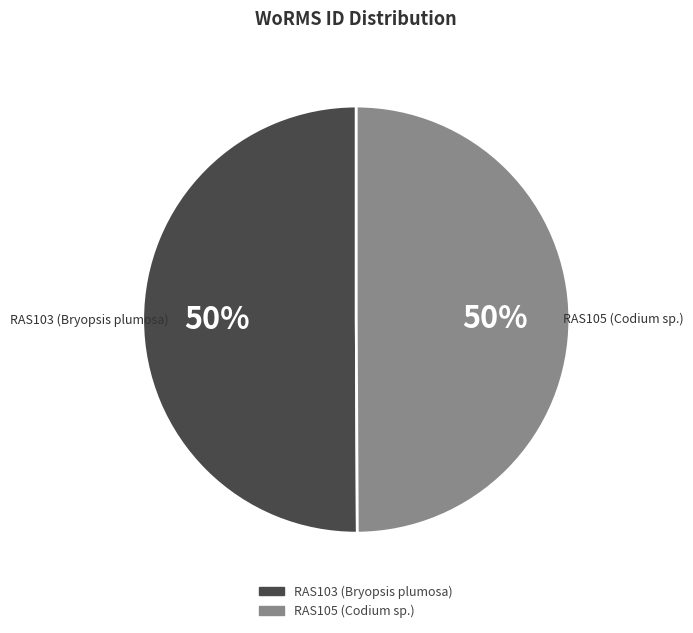

How many segments does this pie chart have?

2